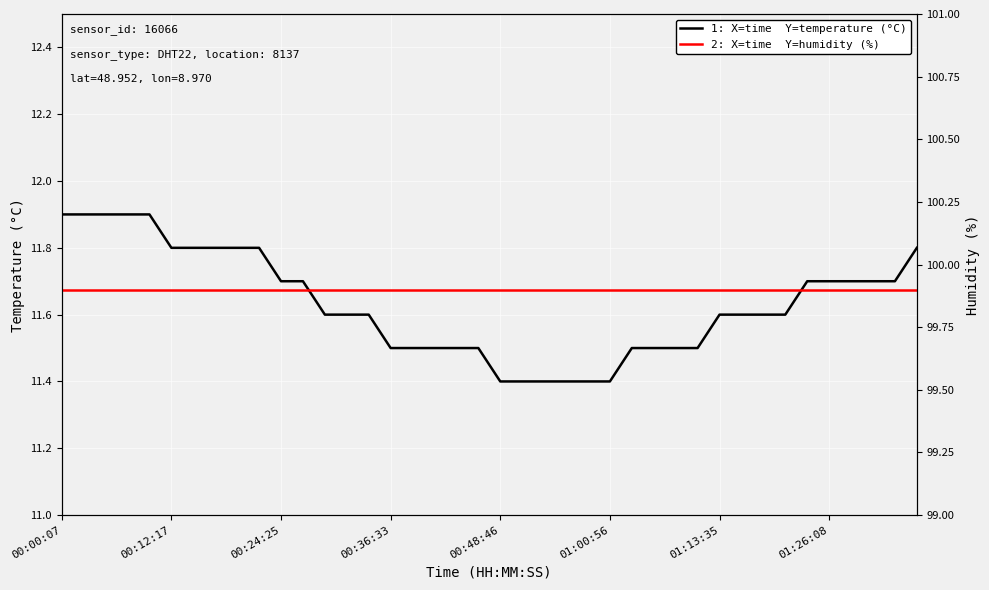

The value of 1: X=time  Y=temperature (°C) at 17 is 2.6. True or false?

False